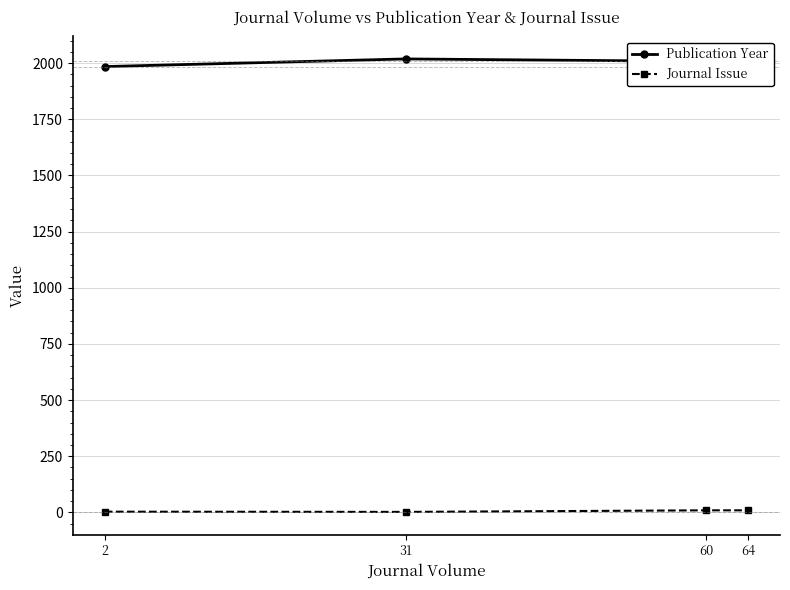

Rank the series by their average value, from lowest to highest.

Journal Issue, Publication Year